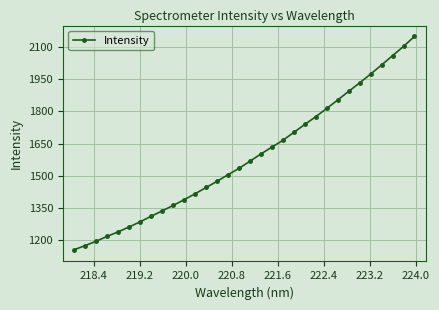

What is the value of the 13th point from the left?

1445.0